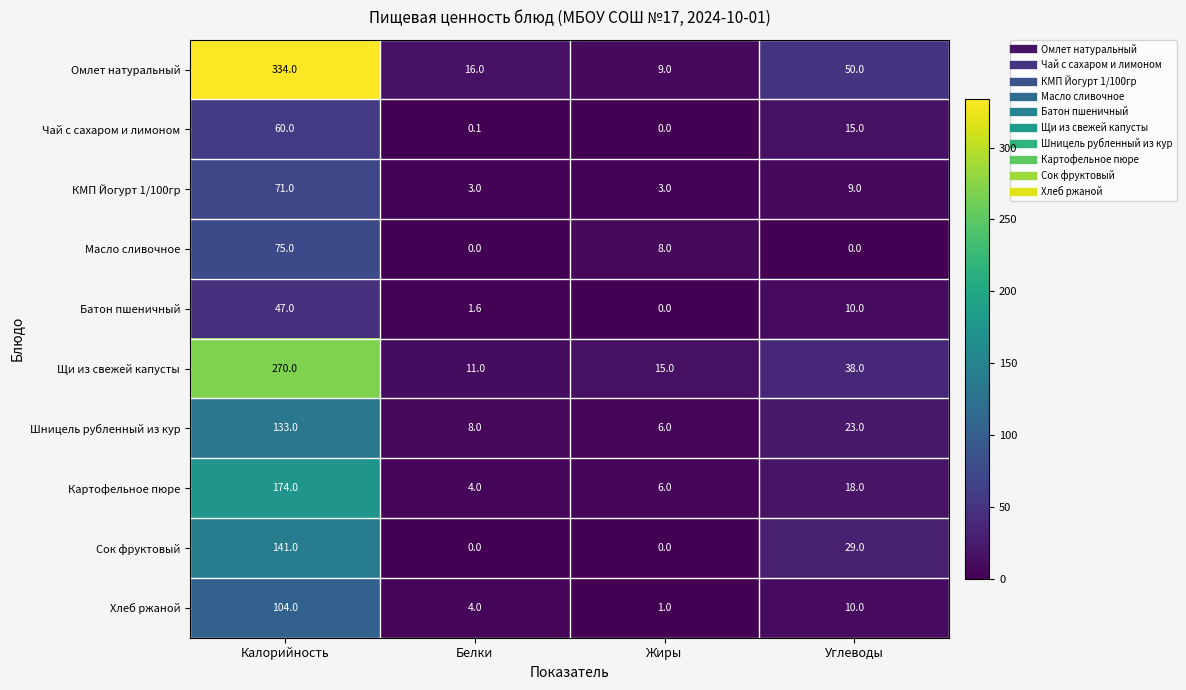

Where does the Картофельное пюре series first go above 18?

Калорийность